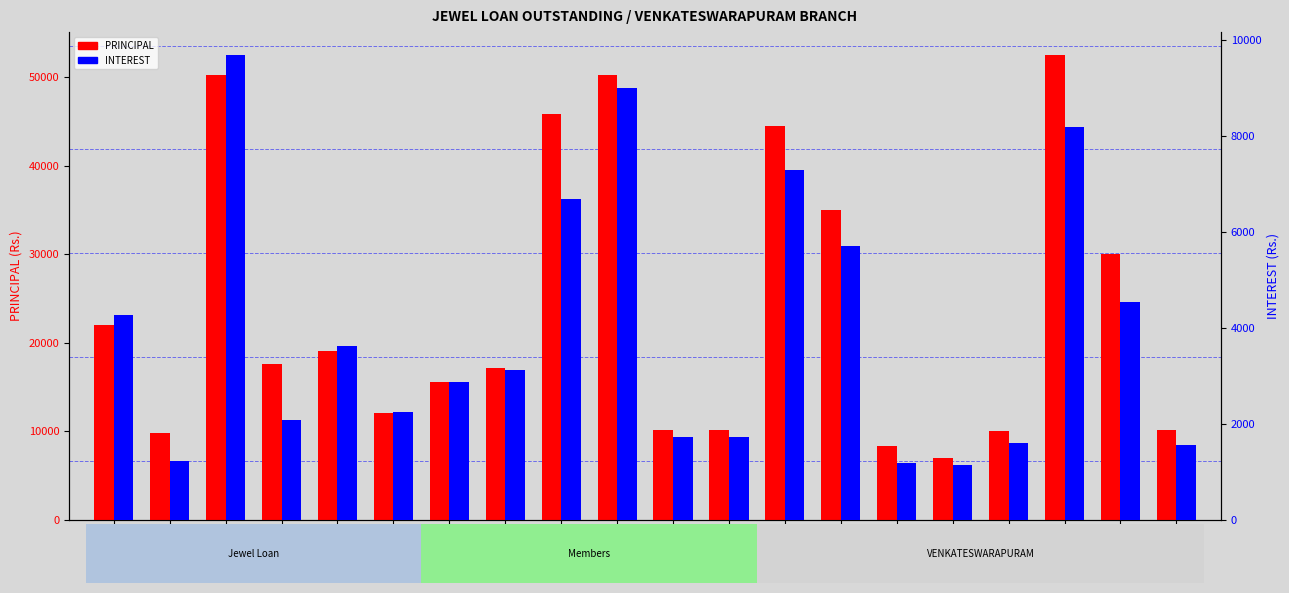

Where is INTEREST nearest to the value 5408?

Loan14